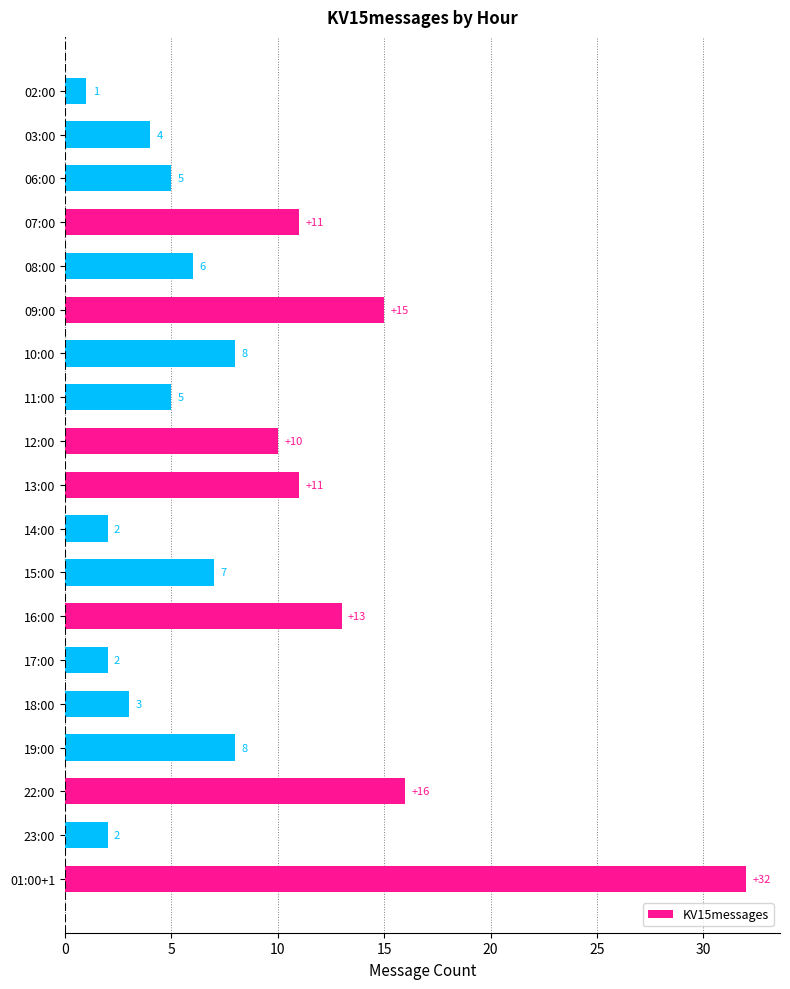

What is the minimum value shown in the chart?

1